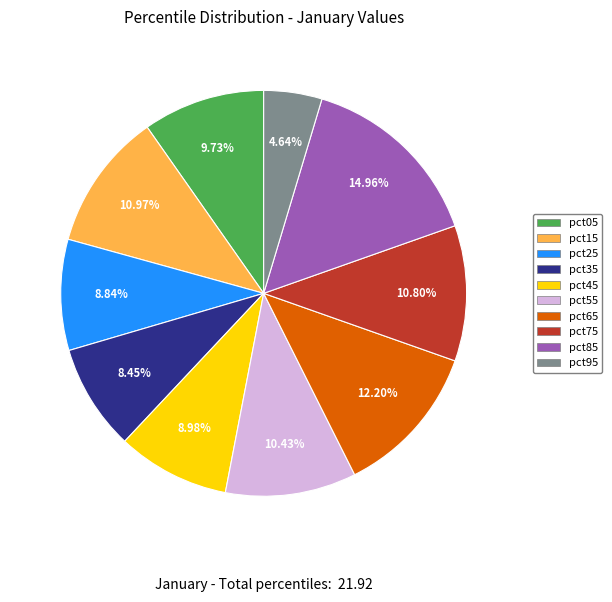

Which has a higher value, pct25 or pct05?

pct05